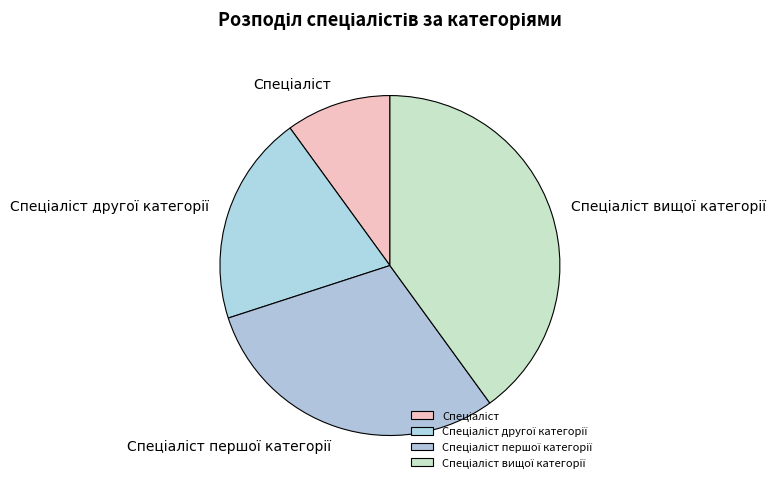

Is there a majority slice in this chart?

No